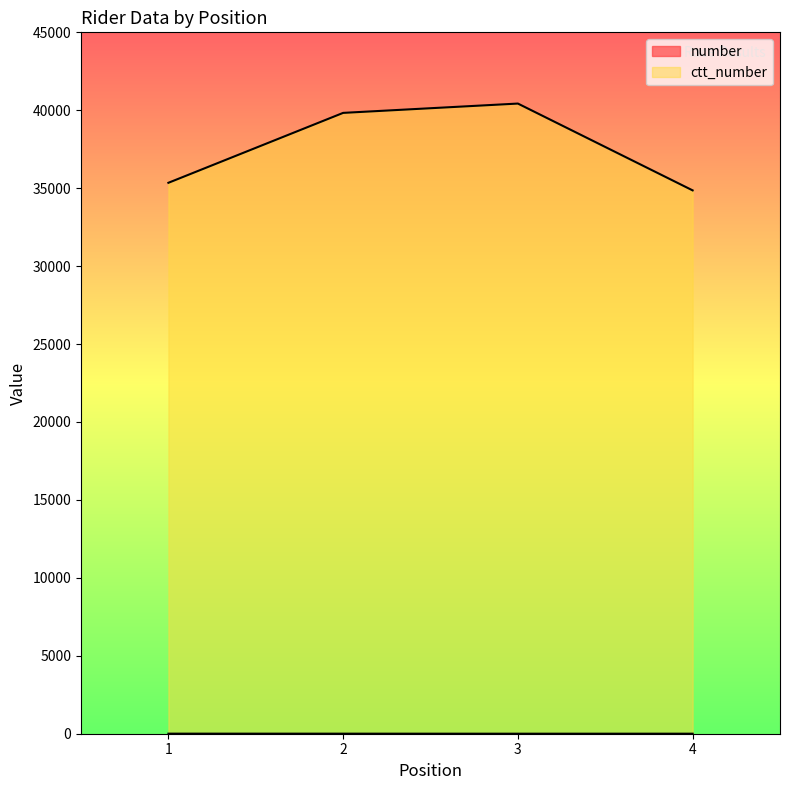

True or false: ctt_number and number cross at least once.

False